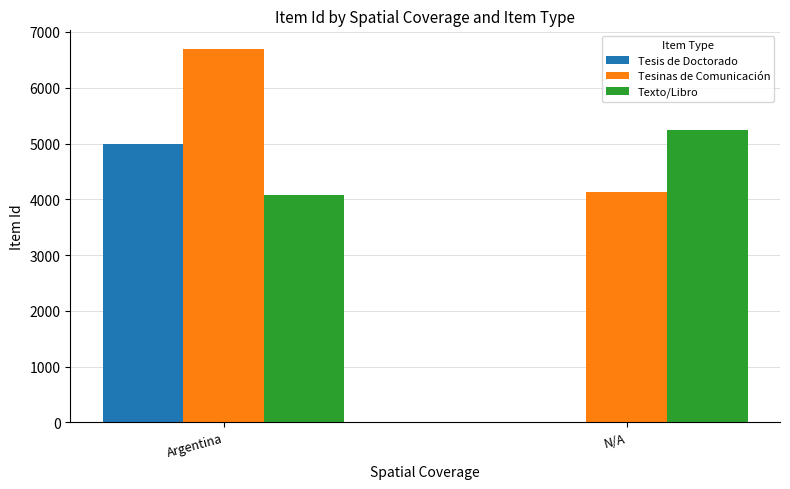

What is the sum of the Texto/Libro values at Argentina and N/A?

9323